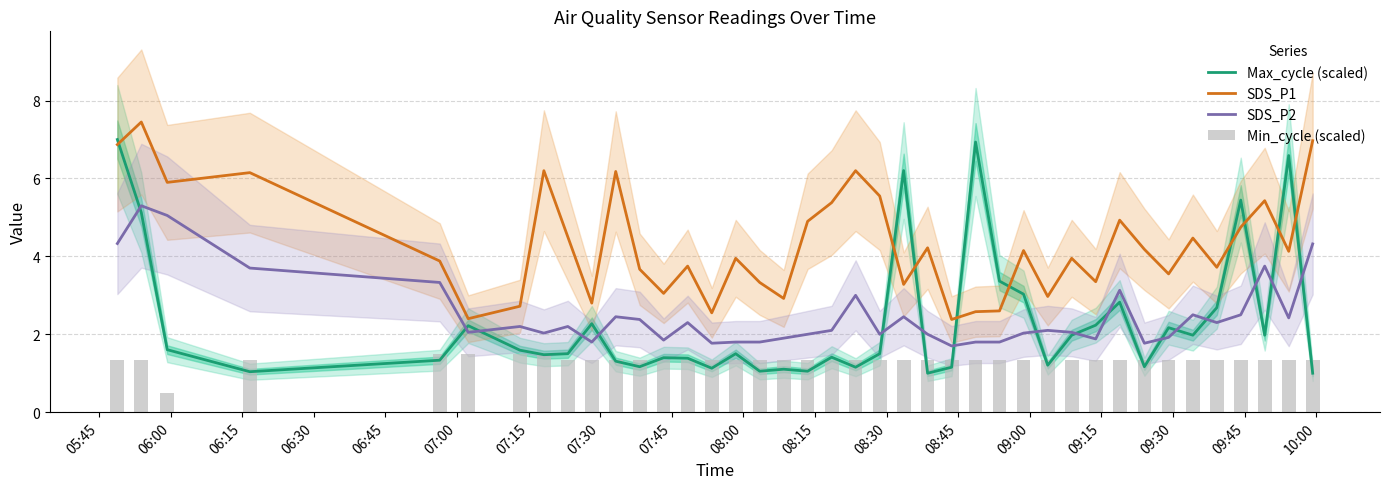

How many categories are shown in the chart?

40